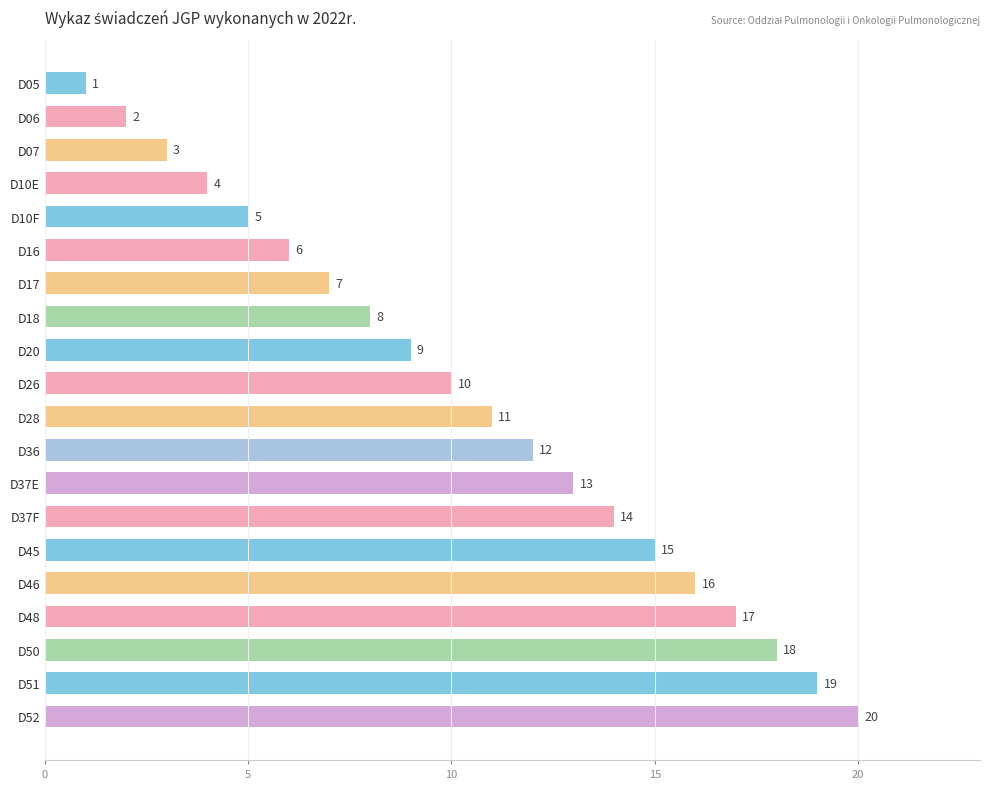

What is the change in value from D07 to D37F?

+11